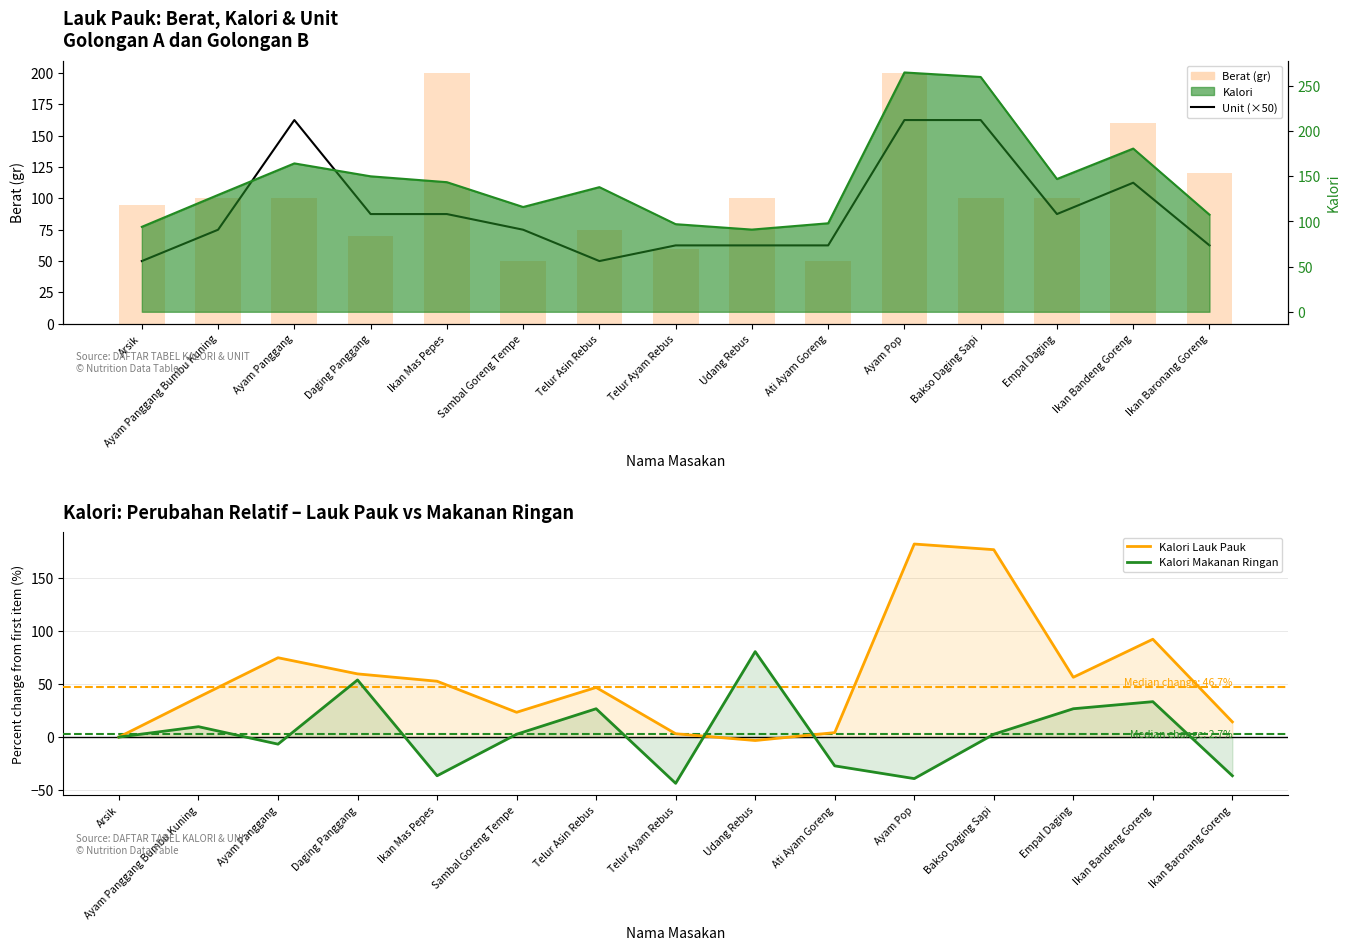

What is the label of the 2nd bar from the left?

Ayam Panggang Bumbu Kuning